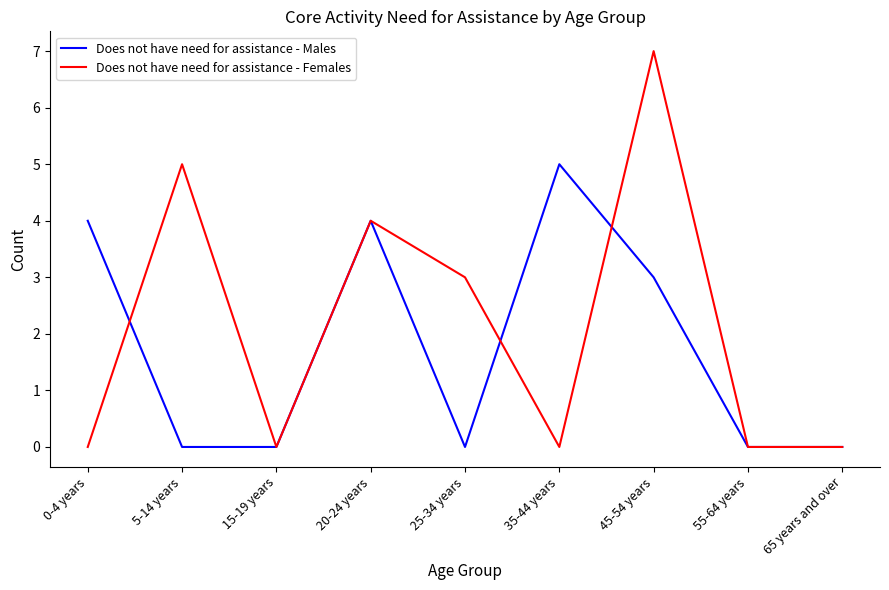

At 0-4 years, list the series in order from largest to smallest.

Does not have need for assistance - Males, Does not have need for assistance - Females